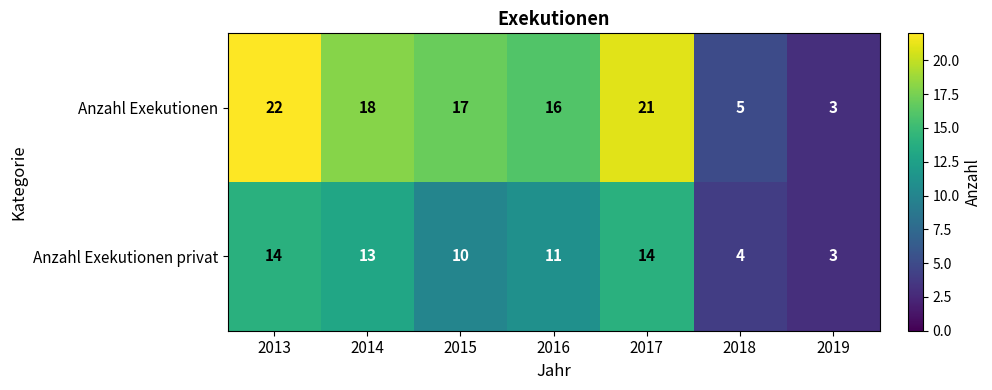

Count the number of data series in this chart.

2